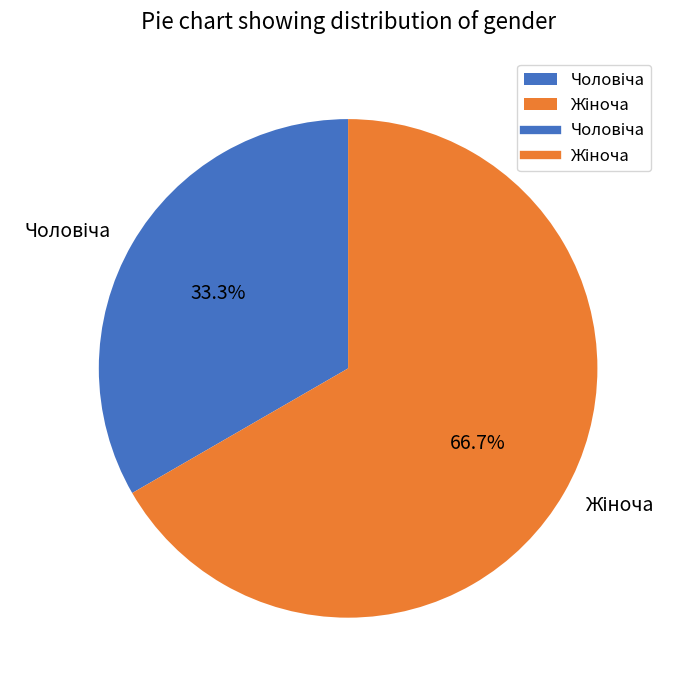

Does any single category account for the majority?

Yes